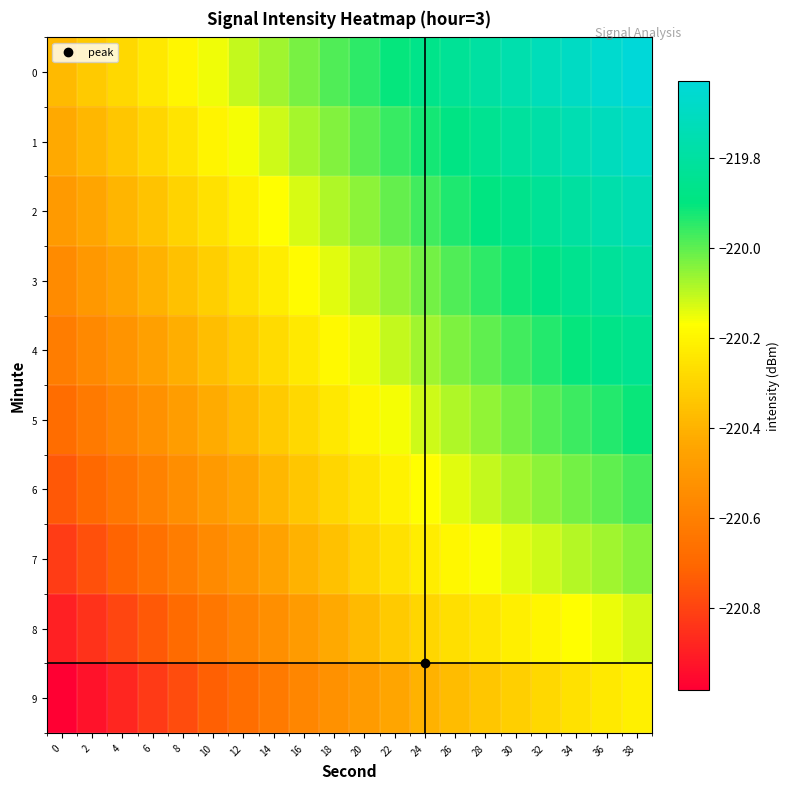

Which series has the widest spread of values?

8